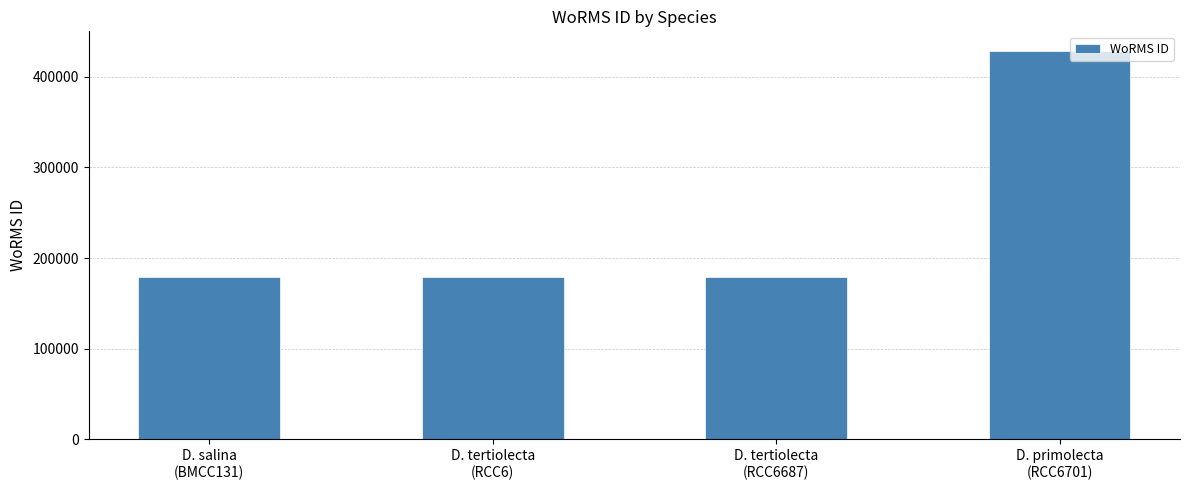

What is the greatest value displayed?

428635